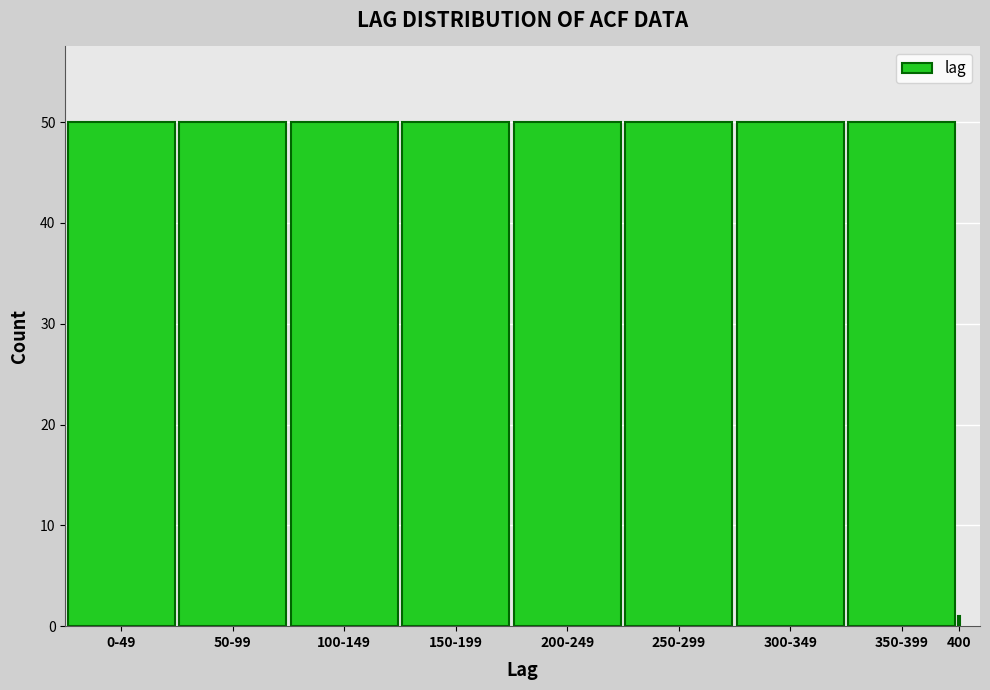

Reading left to right, transcribe all the data shown in this chart.

50	50	50	50	50	50	50	50	1